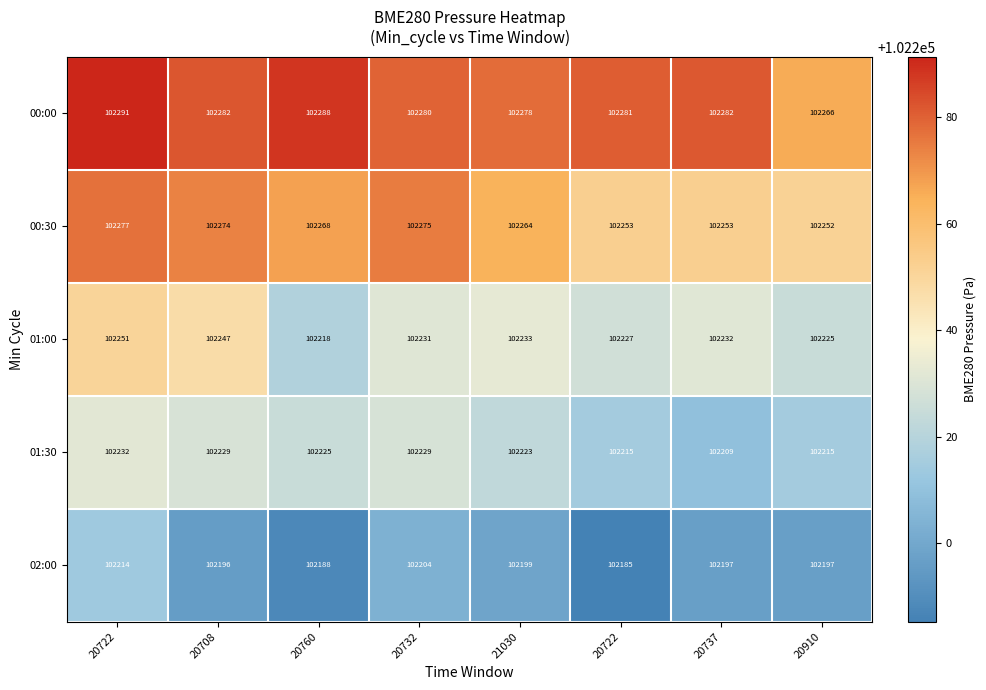

Which series has the largest range (max minus min)?

01:00